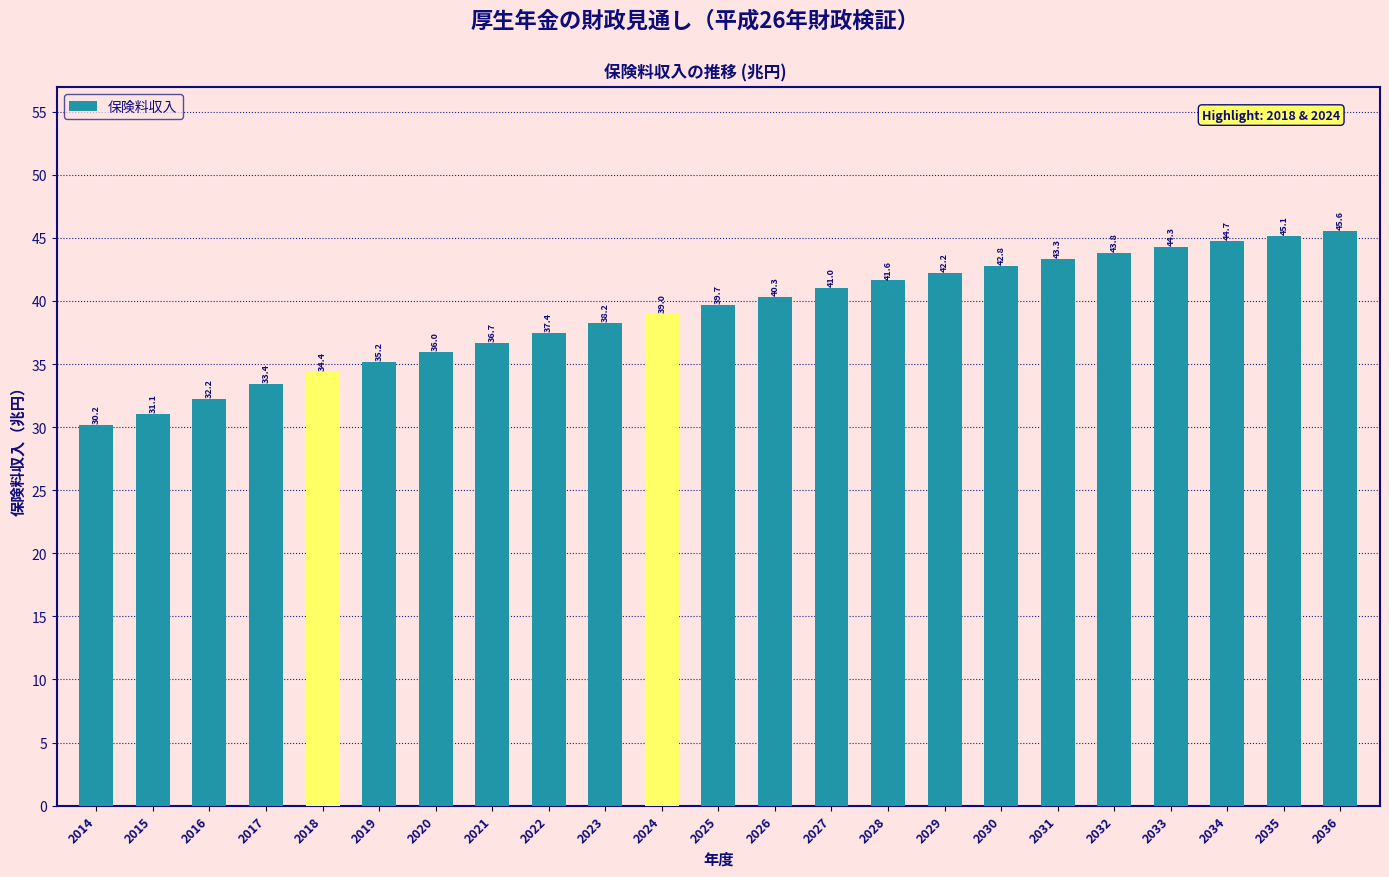

Reading left to right, what are all the values shown in this chart?

2014=30.2	2015=31.1	2016=32.2	2017=33.4	2018=34.4	2019=35.2	2020=36.0	2021=36.7	2022=37.4	2023=38.2	2024=39.0	2025=39.7	2026=40.3	2027=41.0	2028=41.6	2029=42.2	2030=42.8	2031=43.3	2032=43.8	2033=44.3	2034=44.7	2035=45.1	2036=45.6